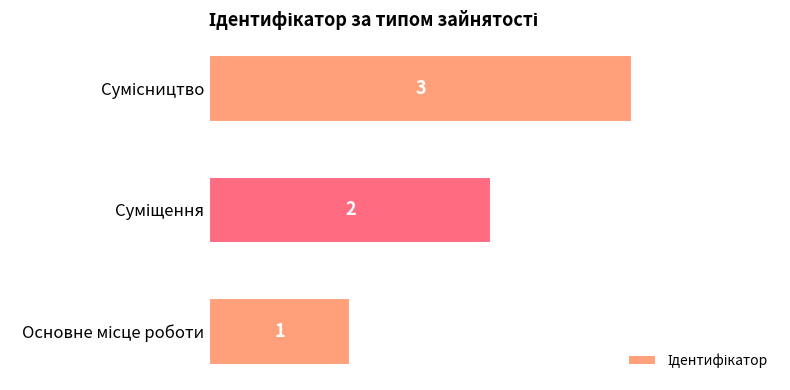

How many values are between 1 and 3?

3